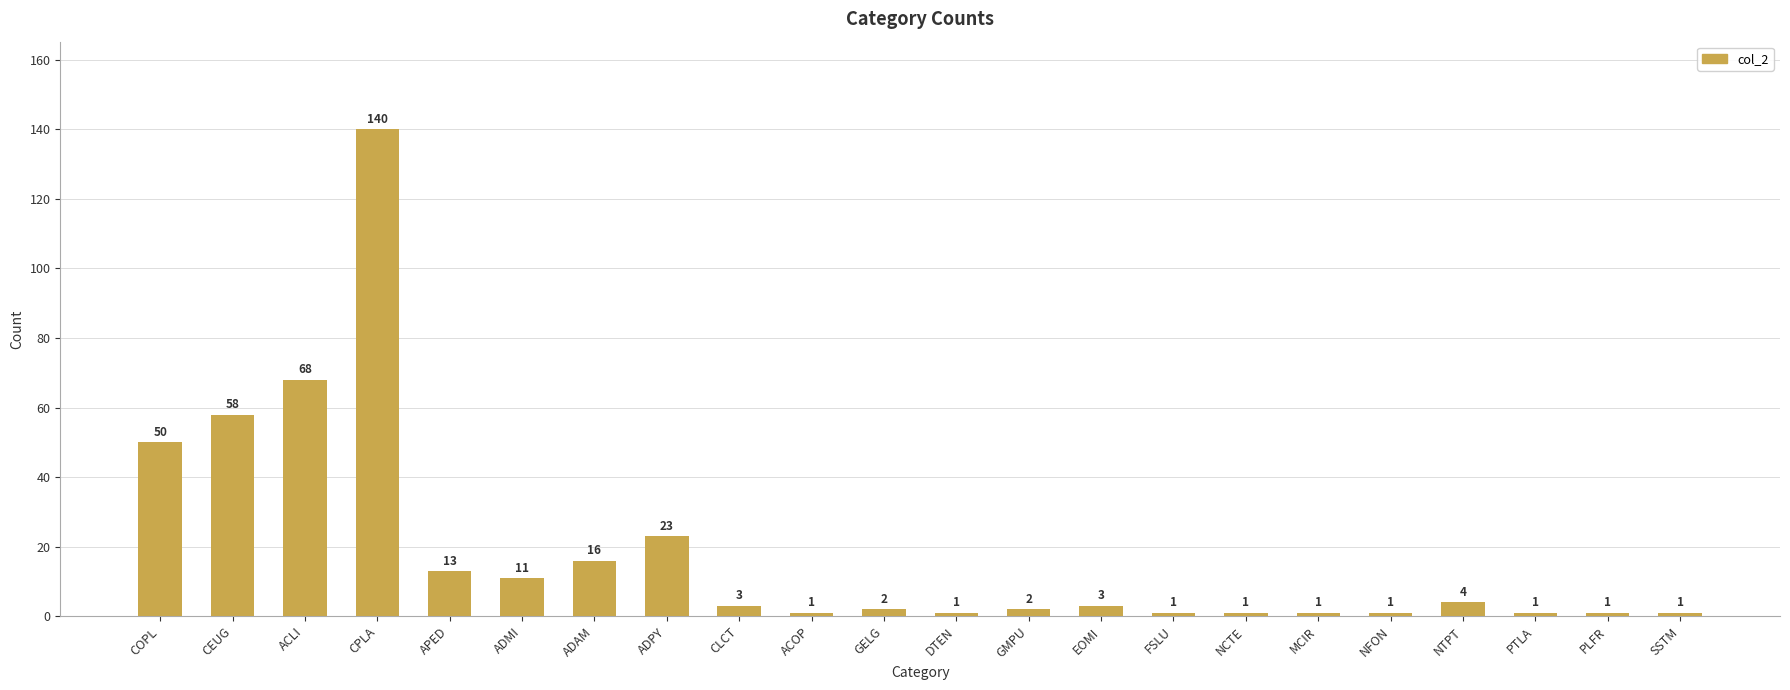

Count the number of data series in this chart.

1